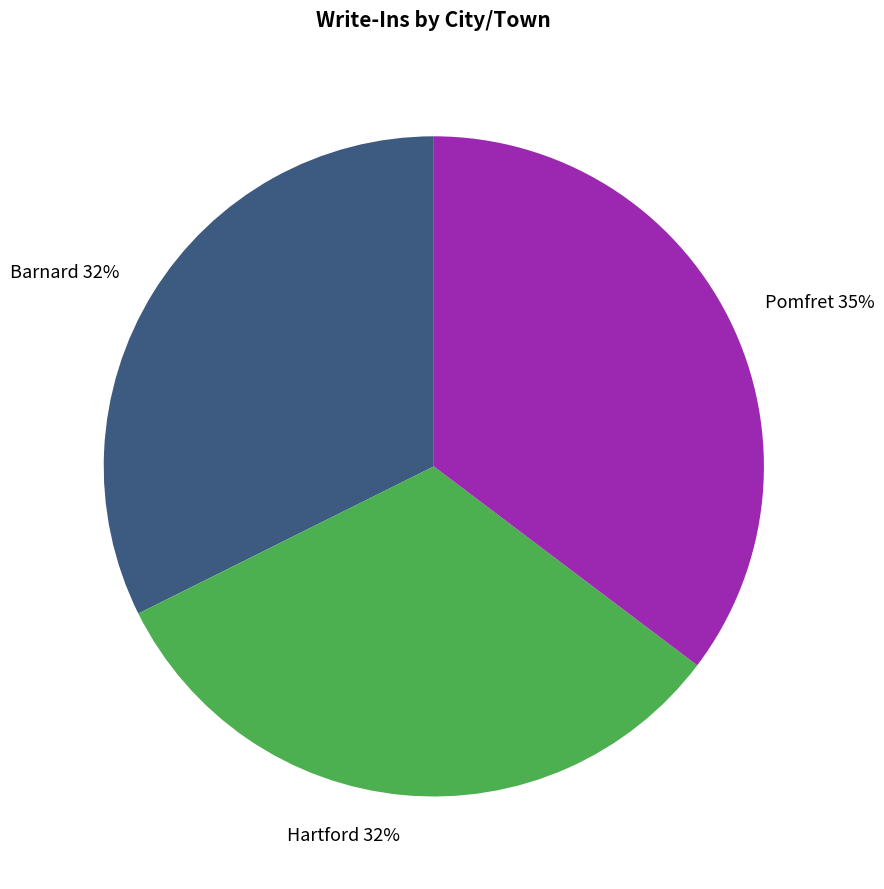

To the nearest percent, what is the difference between the largest and smallest slice percentages?

3%